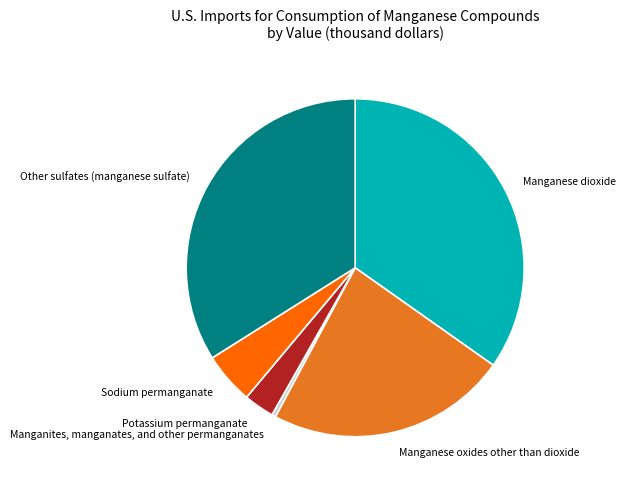

Approximately how many times larger is the value at Manganese dioxide compared to Other sulfates (manganese sulfate)?

1.0